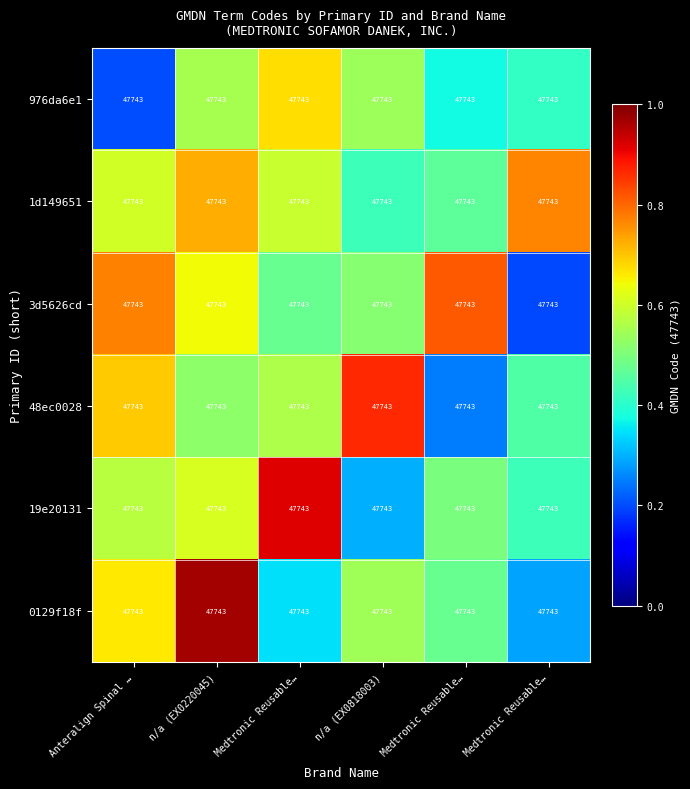

Reading left to right, what are all the values shown in this chart?

976da6e1: Anteralign Spinal …=47743.0	n/a (EX0220045)=47743.0	Medtronic Reusable…=47743.0	n/a (EX0818003)=47743.0	Medtronic Reusable…=47743.0	Medtronic Reusable…=47743.0
1d149651: Anteralign Spinal …=47743.0	n/a (EX0220045)=47743.0	Medtronic Reusable…=47743.0	n/a (EX0818003)=47743.0	Medtronic Reusable…=47743.0	Medtronic Reusable…=47743.0
3d5626cd: Anteralign Spinal …=47743.0	n/a (EX0220045)=47743.0	Medtronic Reusable…=47743.0	n/a (EX0818003)=47743.0	Medtronic Reusable…=47743.0	Medtronic Reusable…=47743.0
48ec0028: Anteralign Spinal …=47743.0	n/a (EX0220045)=47743.0	Medtronic Reusable…=47743.0	n/a (EX0818003)=47743.0	Medtronic Reusable…=47743.0	Medtronic Reusable…=47743.0
19e20131: Anteralign Spinal …=47743.0	n/a (EX0220045)=47743.0	Medtronic Reusable…=47743.0	n/a (EX0818003)=47743.0	Medtronic Reusable…=47743.0	Medtronic Reusable…=47743.0
0129f18f: Anteralign Spinal …=47743.0	n/a (EX0220045)=47743.0	Medtronic Reusable…=47743.0	n/a (EX0818003)=47743.0	Medtronic Reusable…=47743.0	Medtronic Reusable…=47743.0